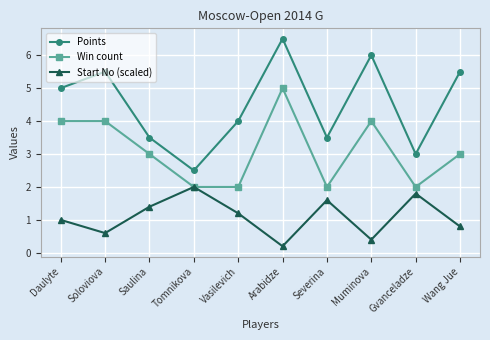

Count the number of data series in this chart.

3